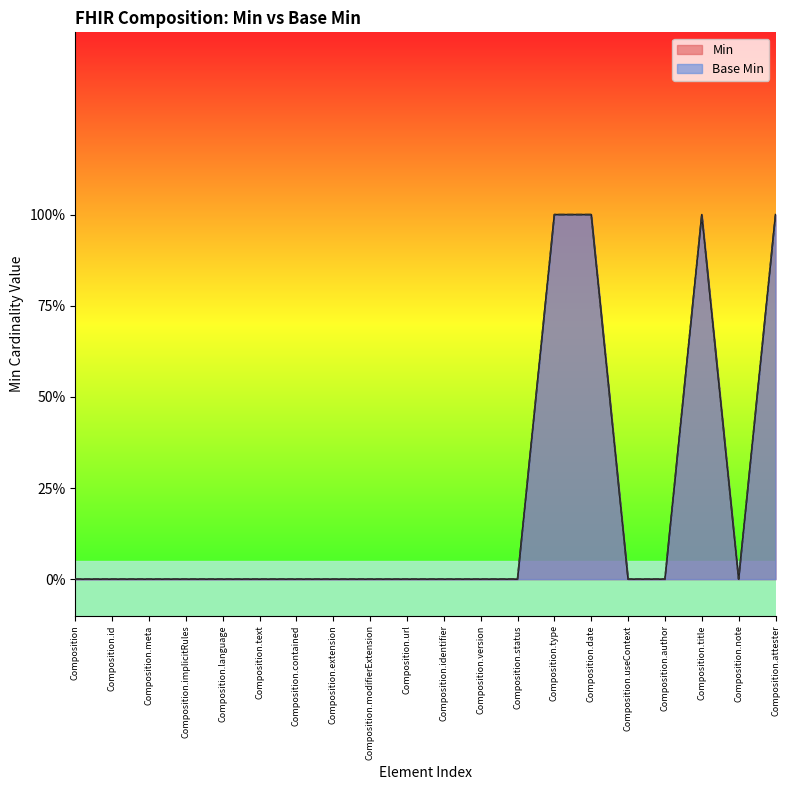

Reading left to right, transcribe all the data shown in this chart.

Min: Composition=0	Composition.id=0	Composition.meta=0	Composition.implicitRules=0	Composition.language=0	Composition.text=0	Composition.contained=0	Composition.extension=0	Composition.modifierExtension=0	Composition.url=0	Composition.identifier=0	Composition.version=0	Composition.status=0	Composition.type=1	Composition.date=1	Composition.useContext=0	Composition.author=0	Composition.title=1	Composition.note=0	Composition.attester=1
Base Min: Composition=0	Composition.id=0	Composition.meta=0	Composition.implicitRules=0	Composition.language=0	Composition.text=0	Composition.contained=0	Composition.extension=0	Composition.modifierExtension=0	Composition.url=0	Composition.identifier=0	Composition.version=0	Composition.status=0	Composition.type=1	Composition.date=1	Composition.useContext=0	Composition.author=0	Composition.title=1	Composition.note=0	Composition.attester=1